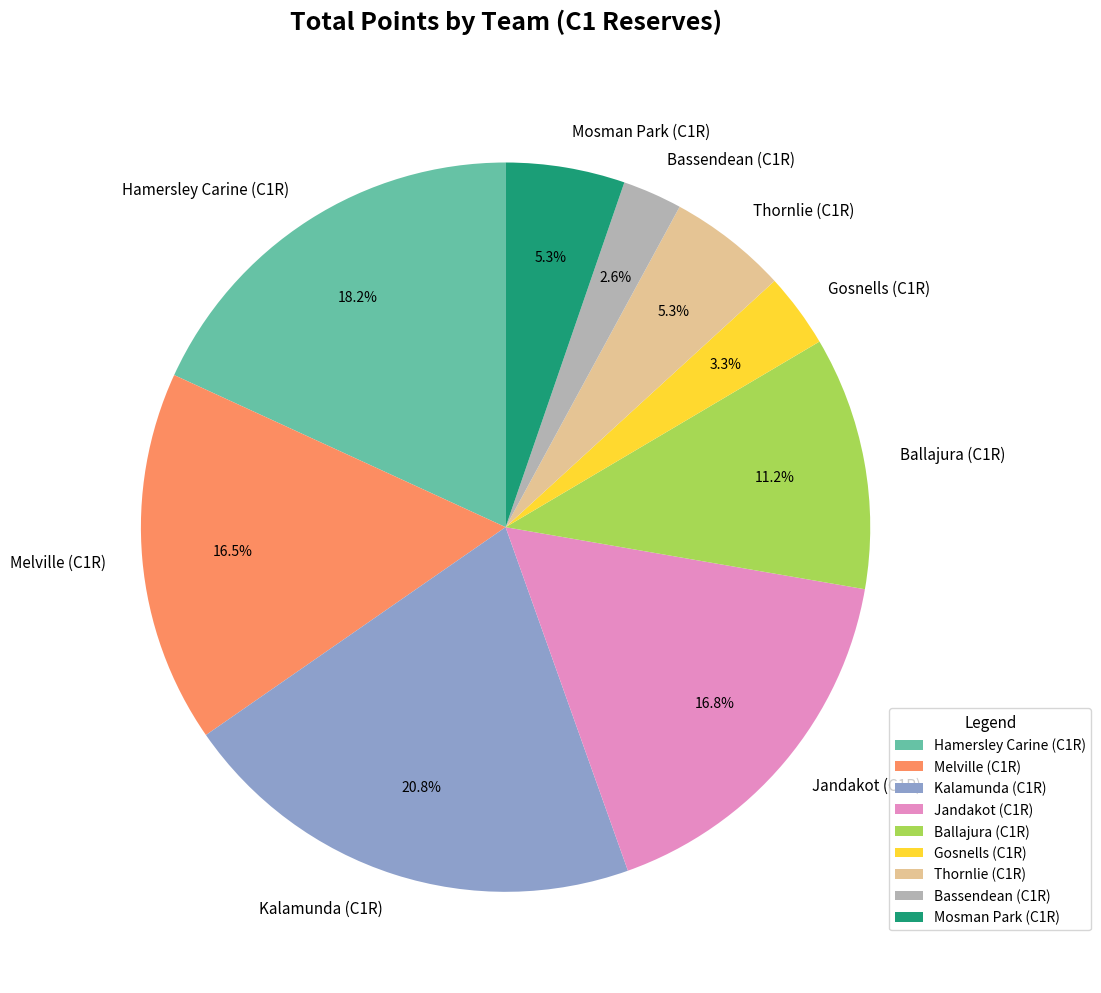

What is the ratio of the value at Ballajura (C1R) to the value at Gosnells (C1R)?

3.4